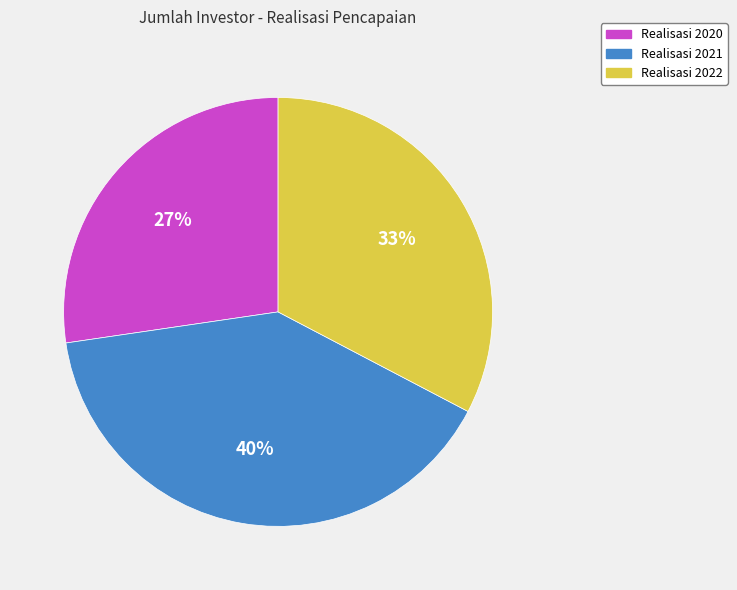

Is there any slice that represents more than half of the pie?

No